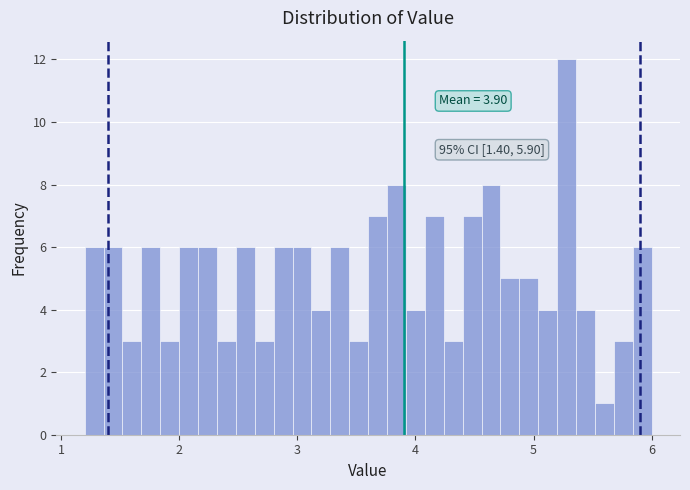

Read against the x-axis, roughly where is the centre of the tallest bar?

5.3